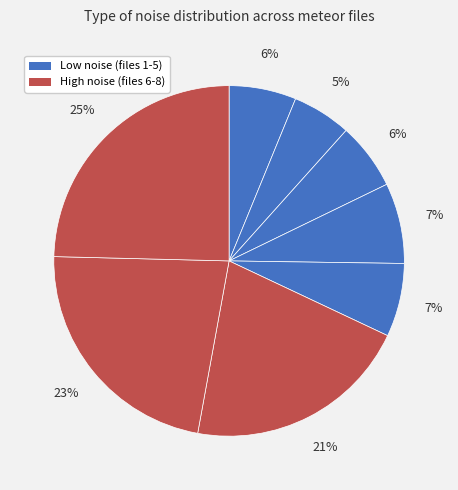

How many slices are in this pie chart?

8